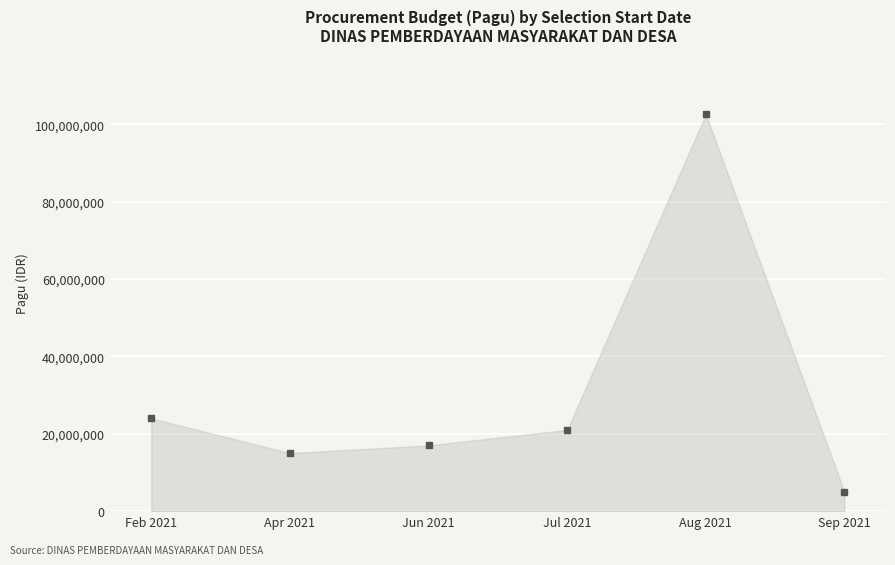

What is the difference between the second highest and minimum values?

19000000